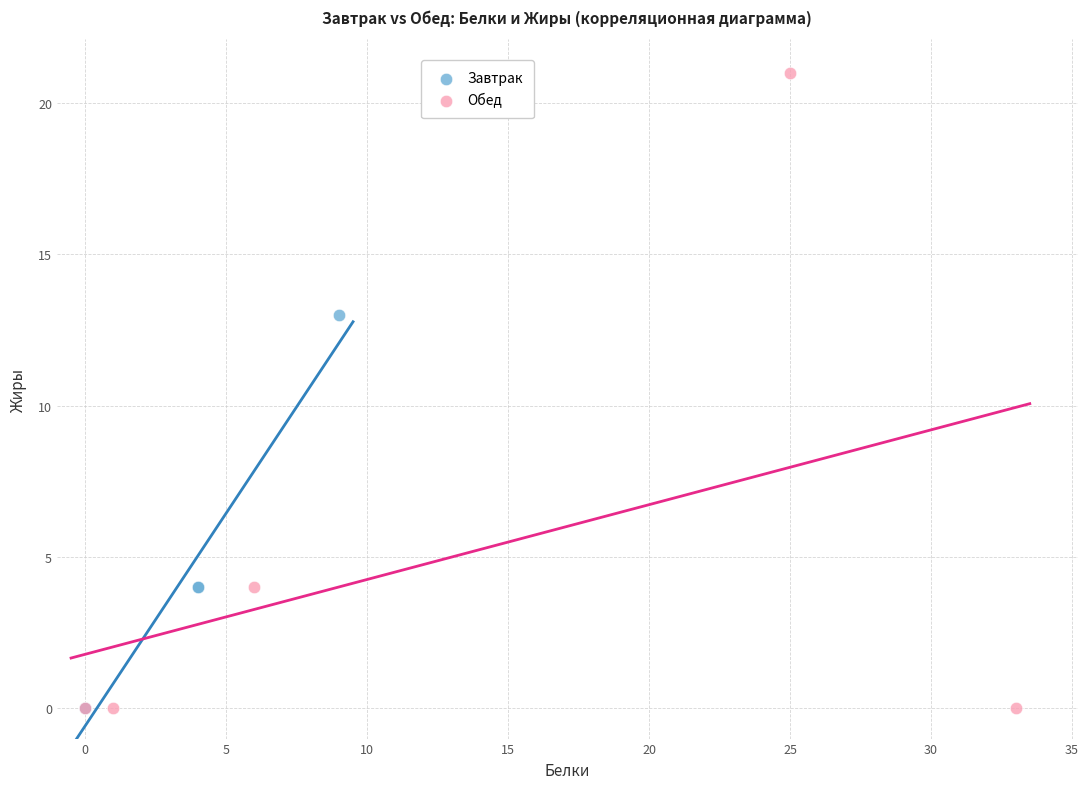

Which series contains the highest Y value?

Обед